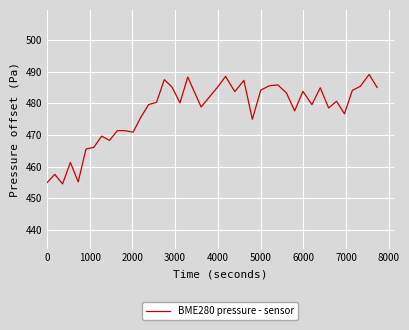

What is the difference between the maximum and minimum values?

34.6